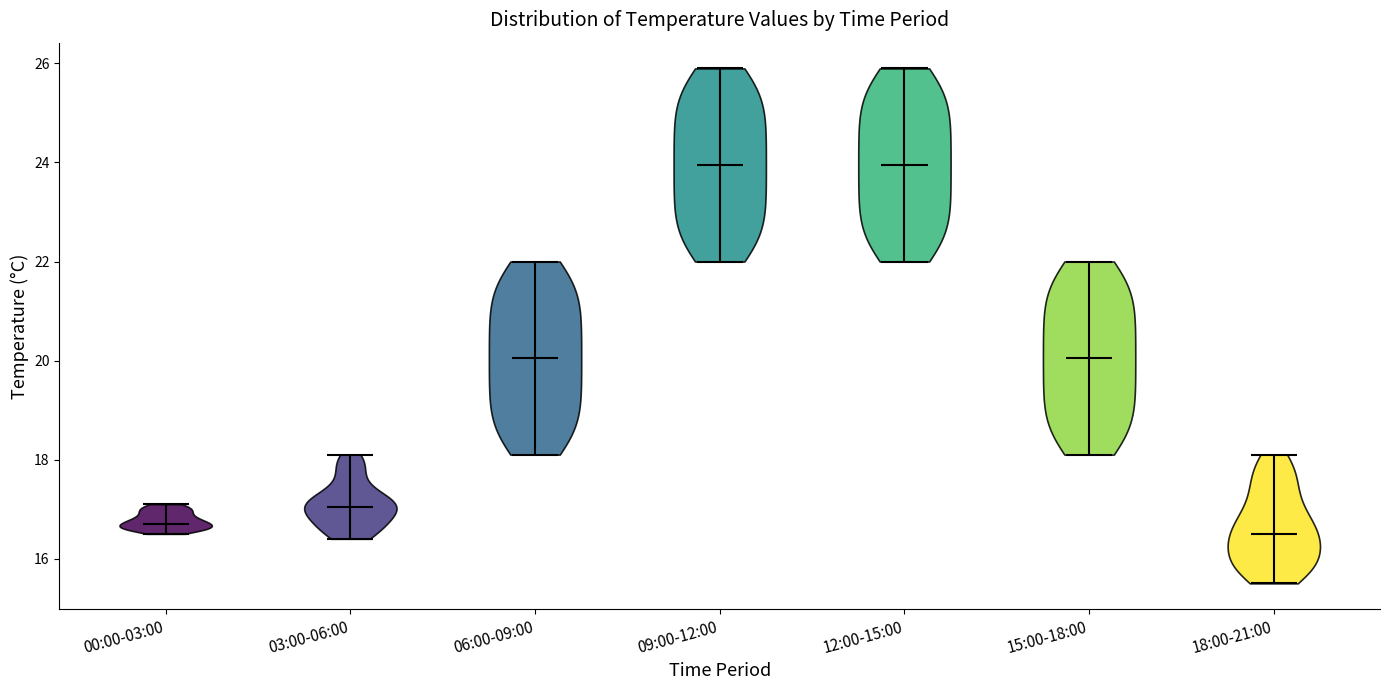

What is the lowest point the violin for 18:00-21:00 reaches on the y-axis? The values are not printed on the chart, so give them approximately, as read against the axis.

15.6